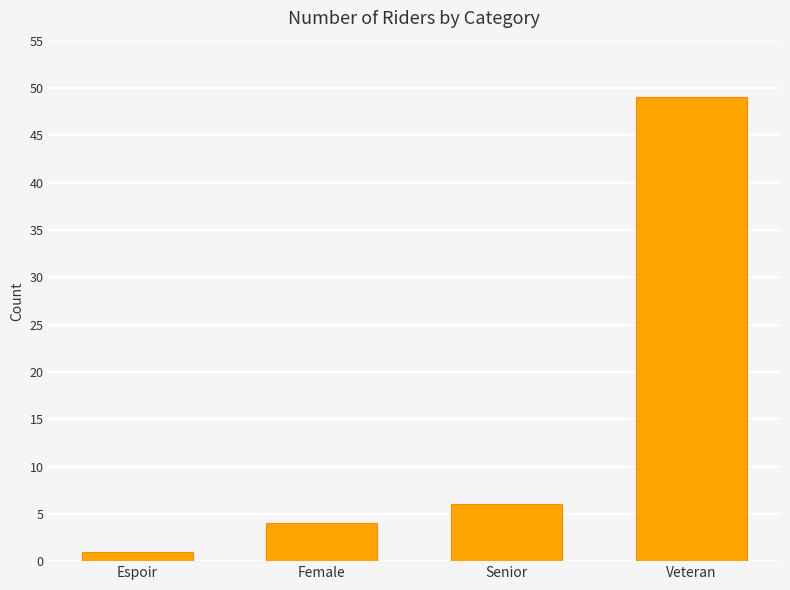

What position from the right is Veteran?

1